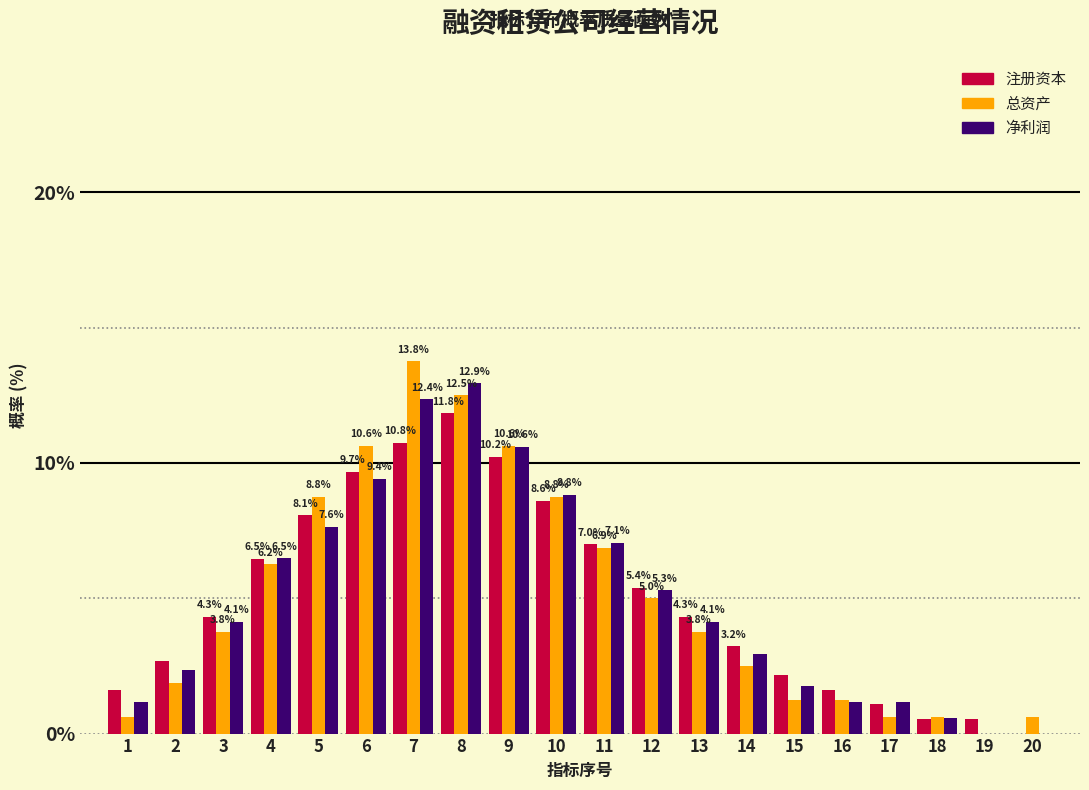

At which label is 净利润 closest to 6?

4